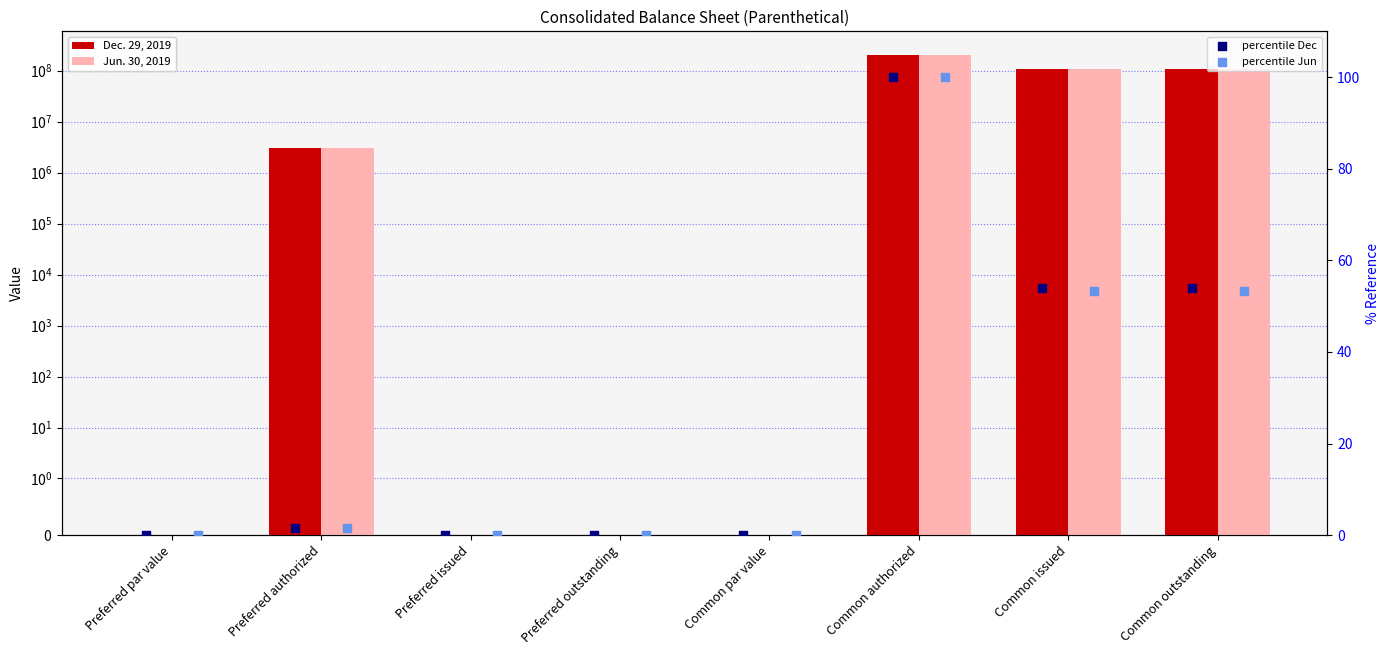

Which series has the largest total across all categories?

Dec. 29, 2019